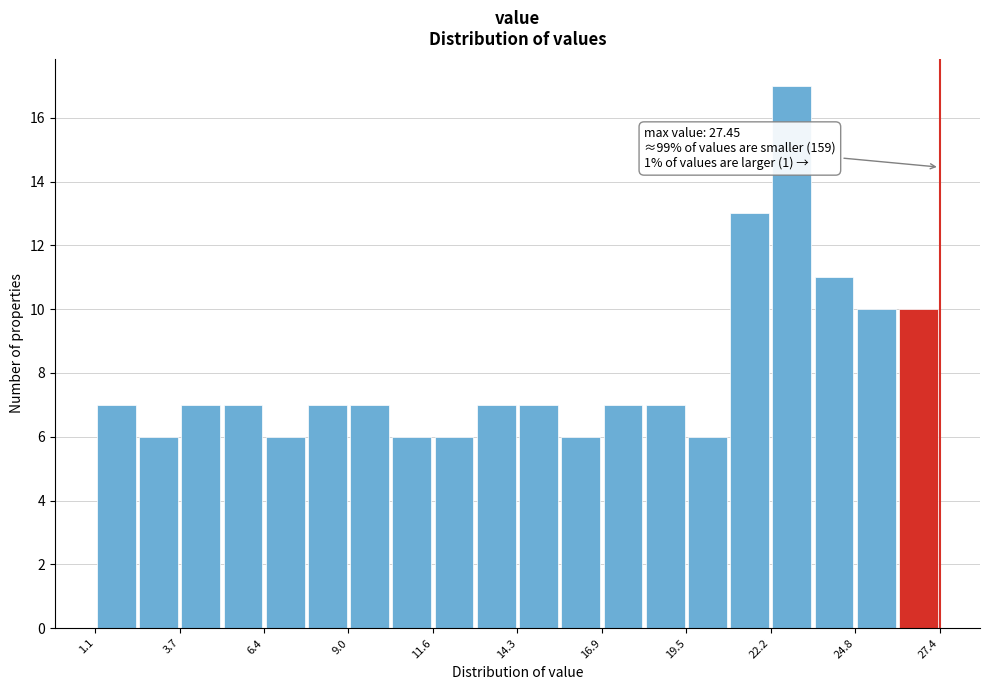

Read against the x-axis, roughly where is the centre of the tallest bar?

23.0